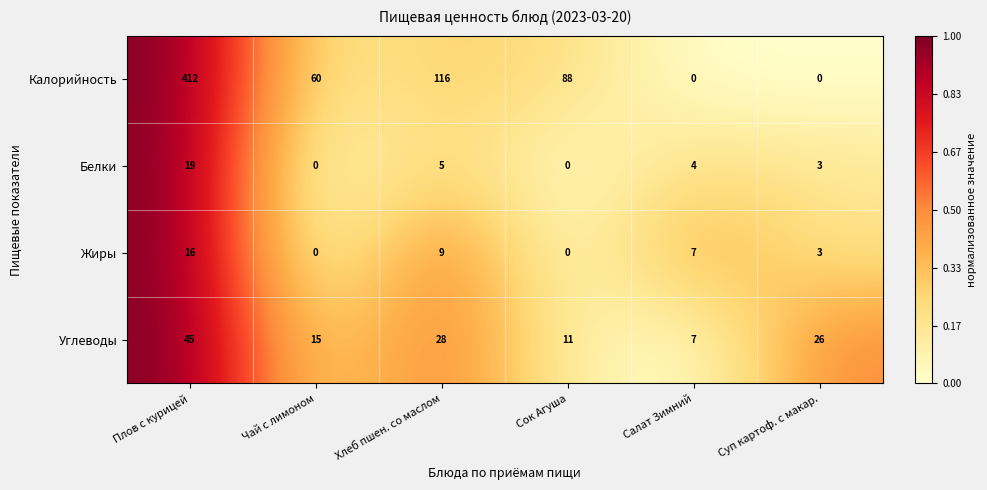

At which category is the sum across all series the highest?

Плов с курицей